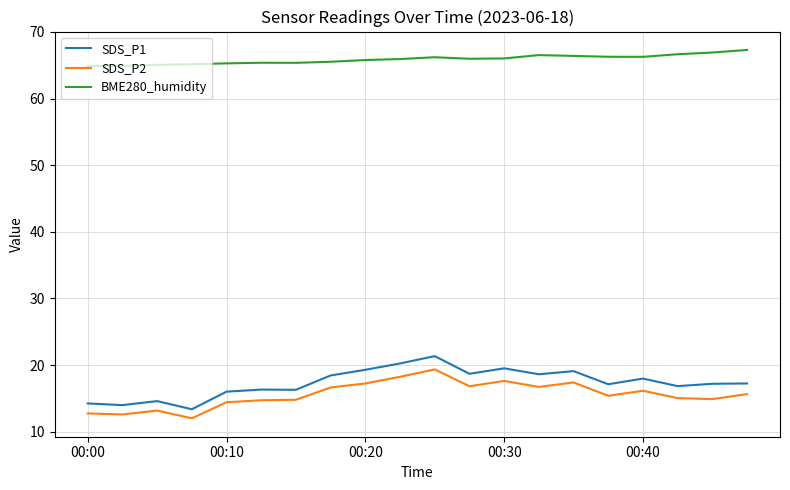

What is the smallest value displayed?

12.0